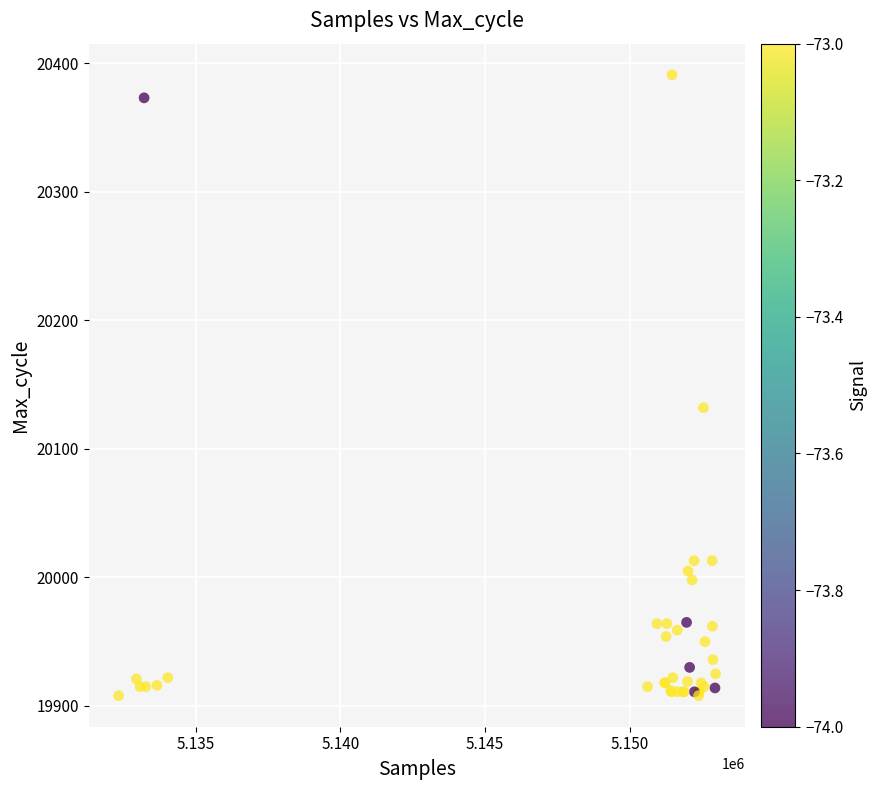

What Y value in the scatter plot is closest to 20149?

20132